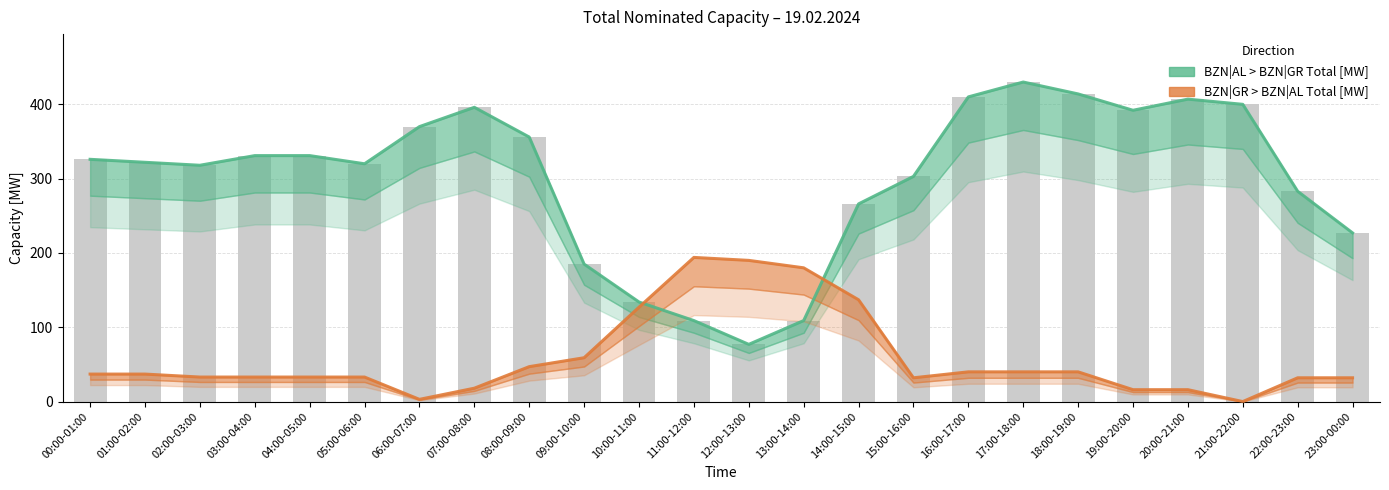

Which category has the lowest value in the BZN|AL > BZN|GR Total [MW] series?

12:00-13:00